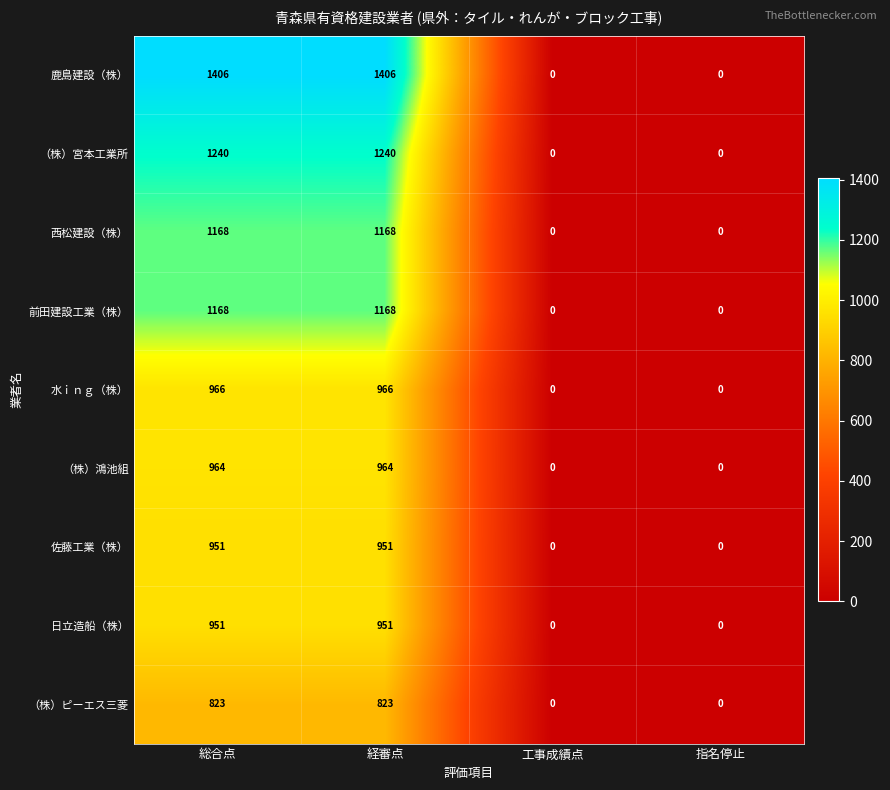

What is the maximum value shown in the chart?

1406